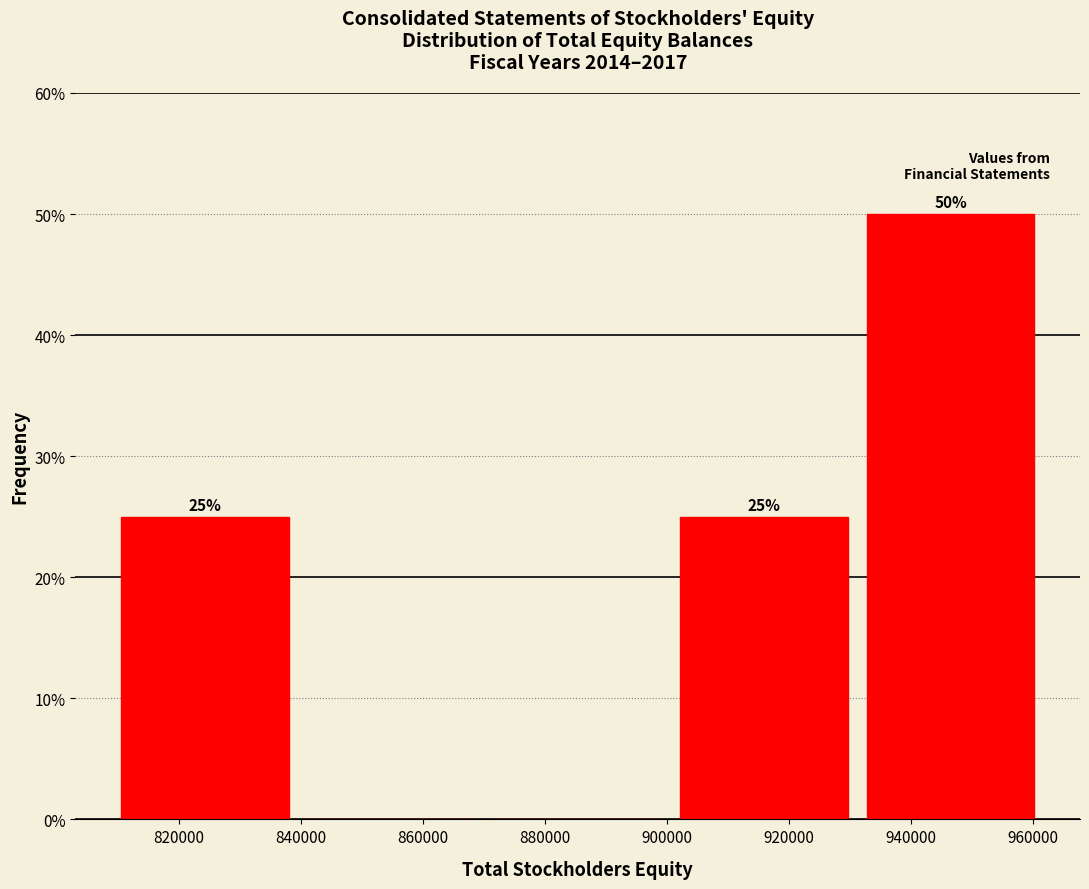

Over which range of the x-axis is the bar tallest?

932000 to 964000